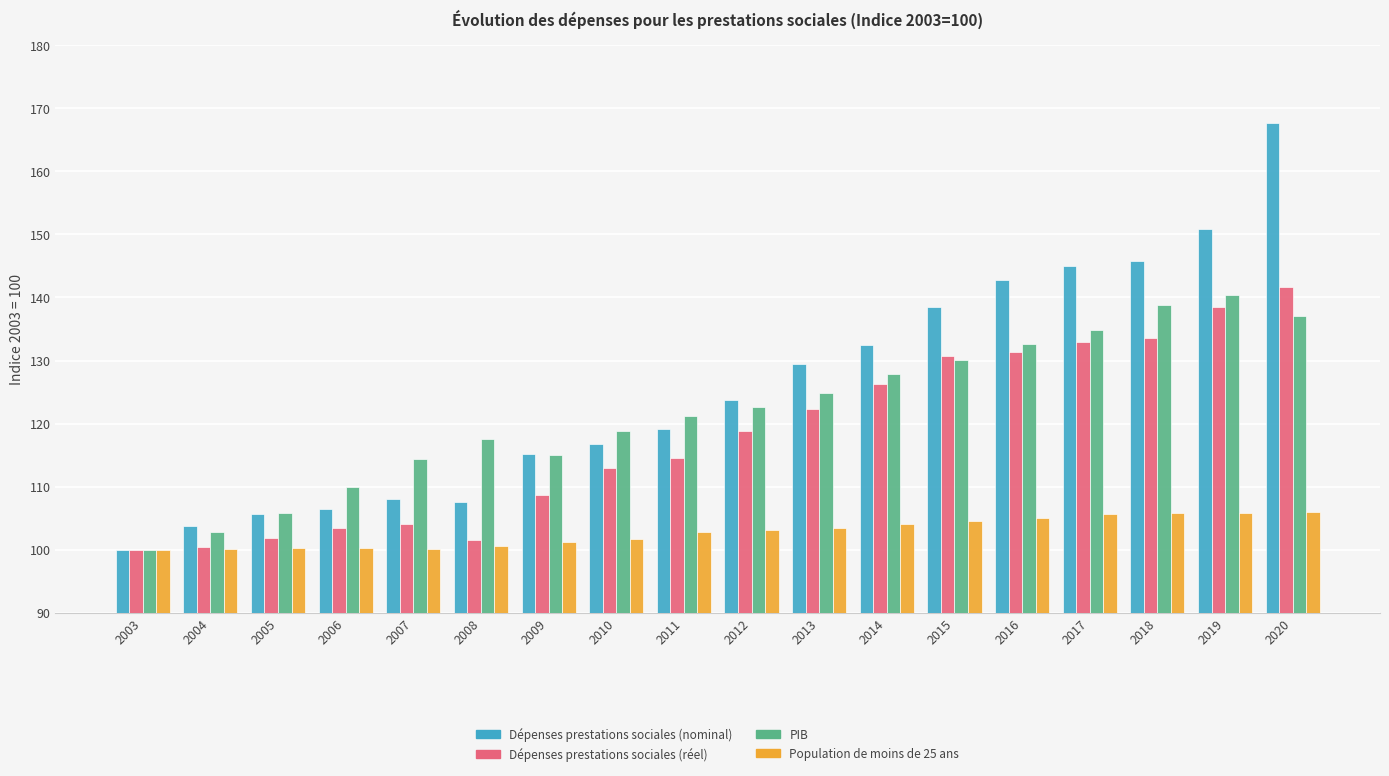

Between 2013 and 2020, which series saw the biggest shift?

Dépenses prestations sociales (nominal)